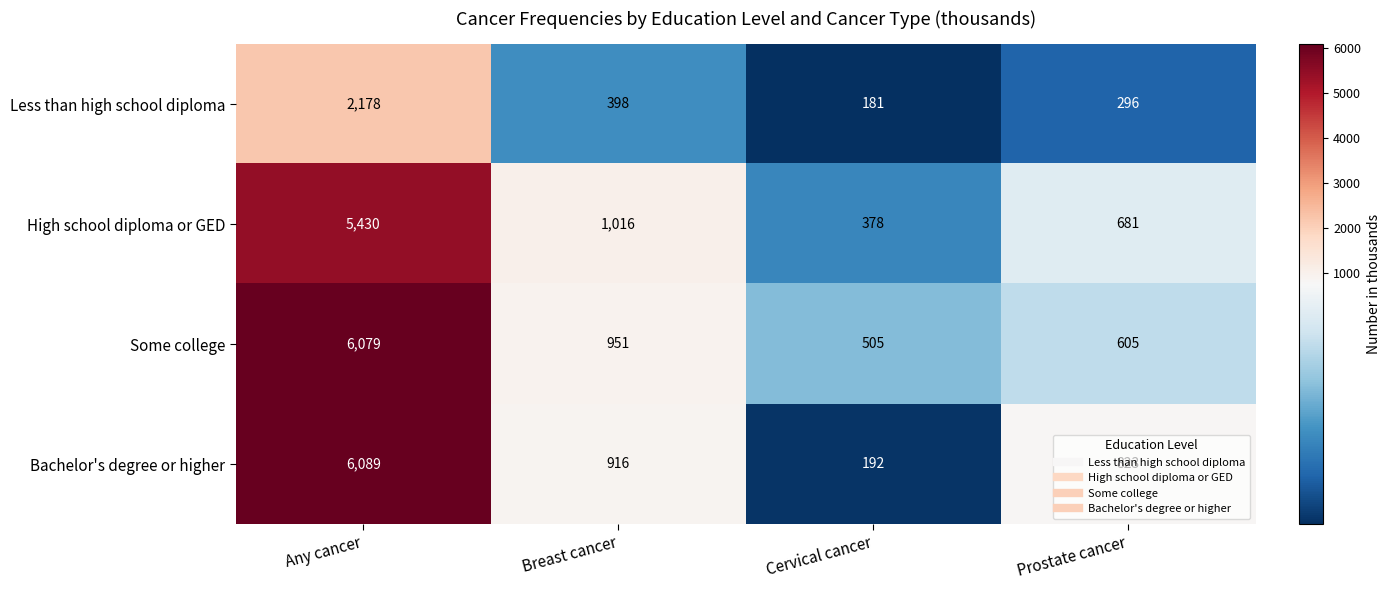

What is the sum of the Less than high school diploma values at Cervical cancer and Prostate cancer?

477